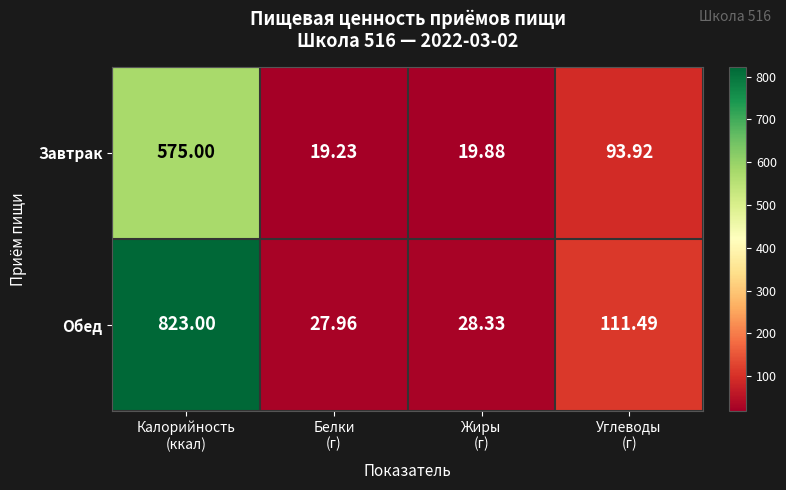

Which series has the largest total across all categories?

Обед